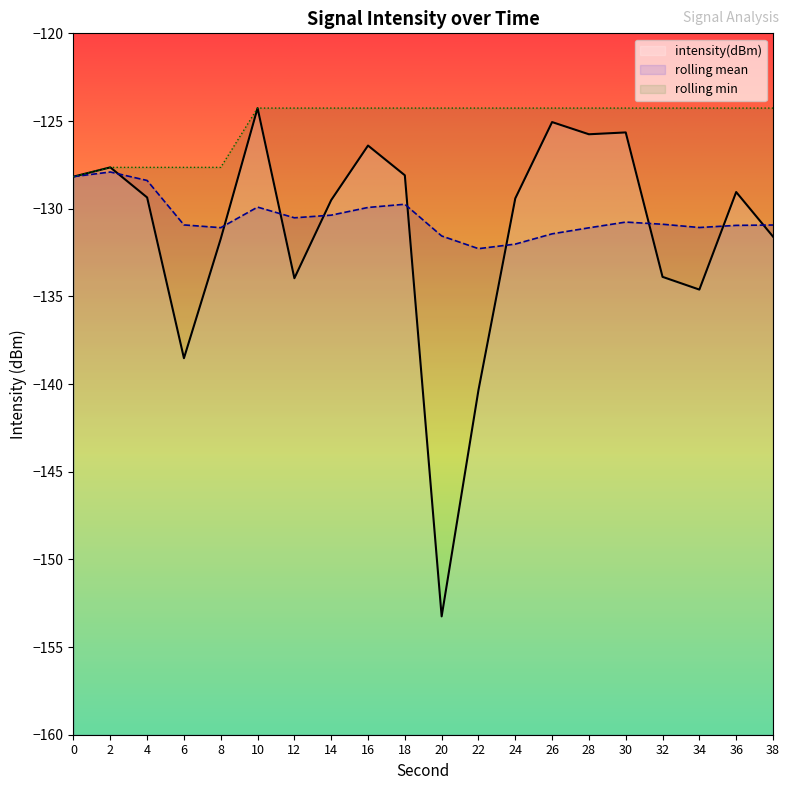

Which category has the highest value across all series?

10